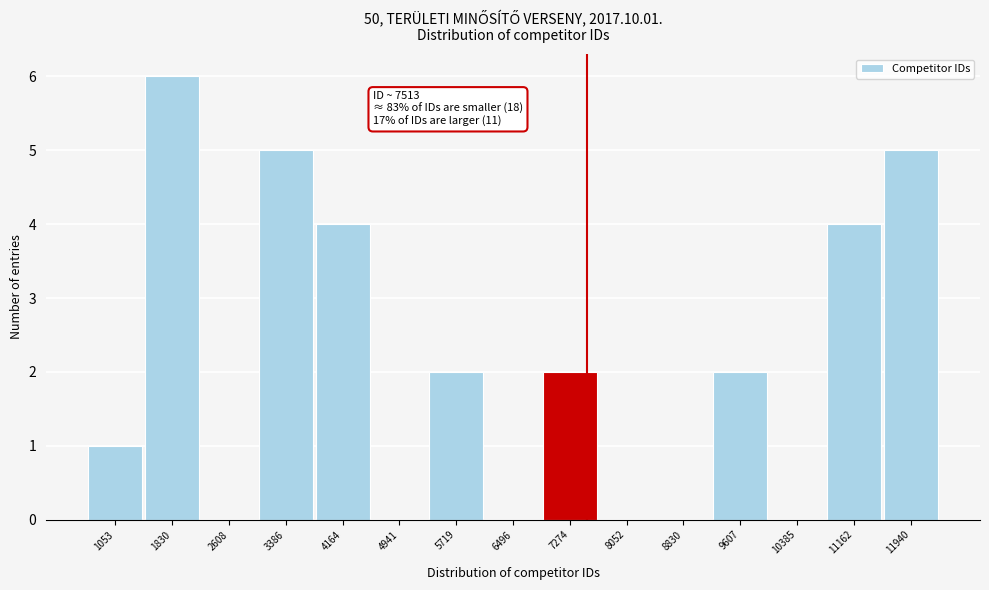

Over which range of the x-axis is the bar tallest?

1400 to 2200